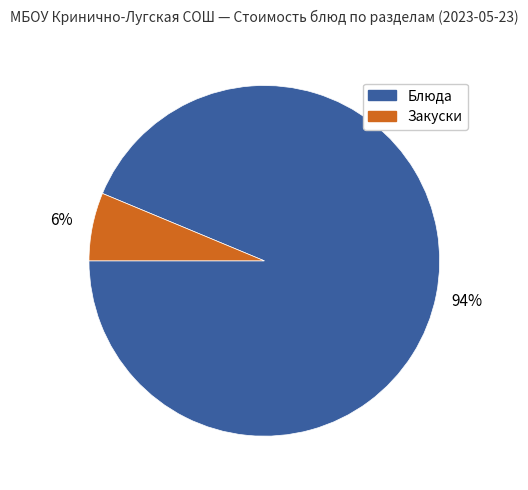

To the nearest percent, what is the average slice percentage?

50%